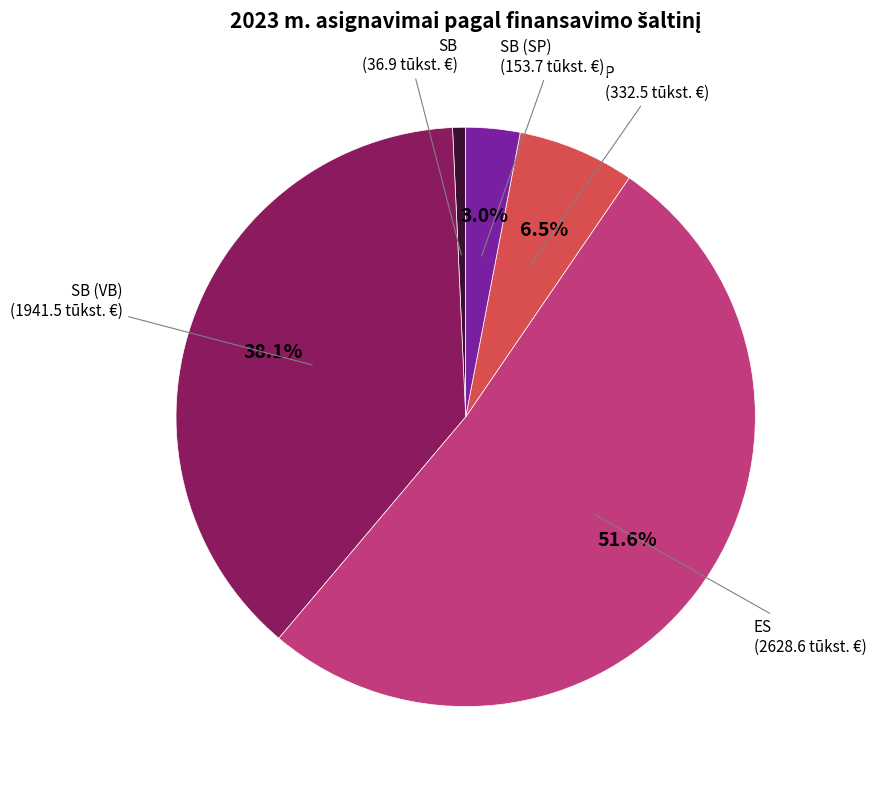

Is there a majority slice in this chart?

Yes